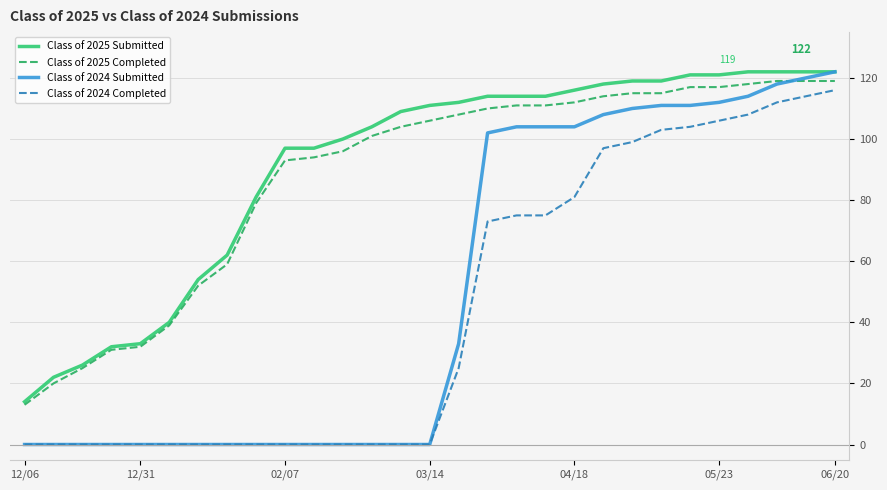

What is the maximum value for Class of 2024 Submitted?

122